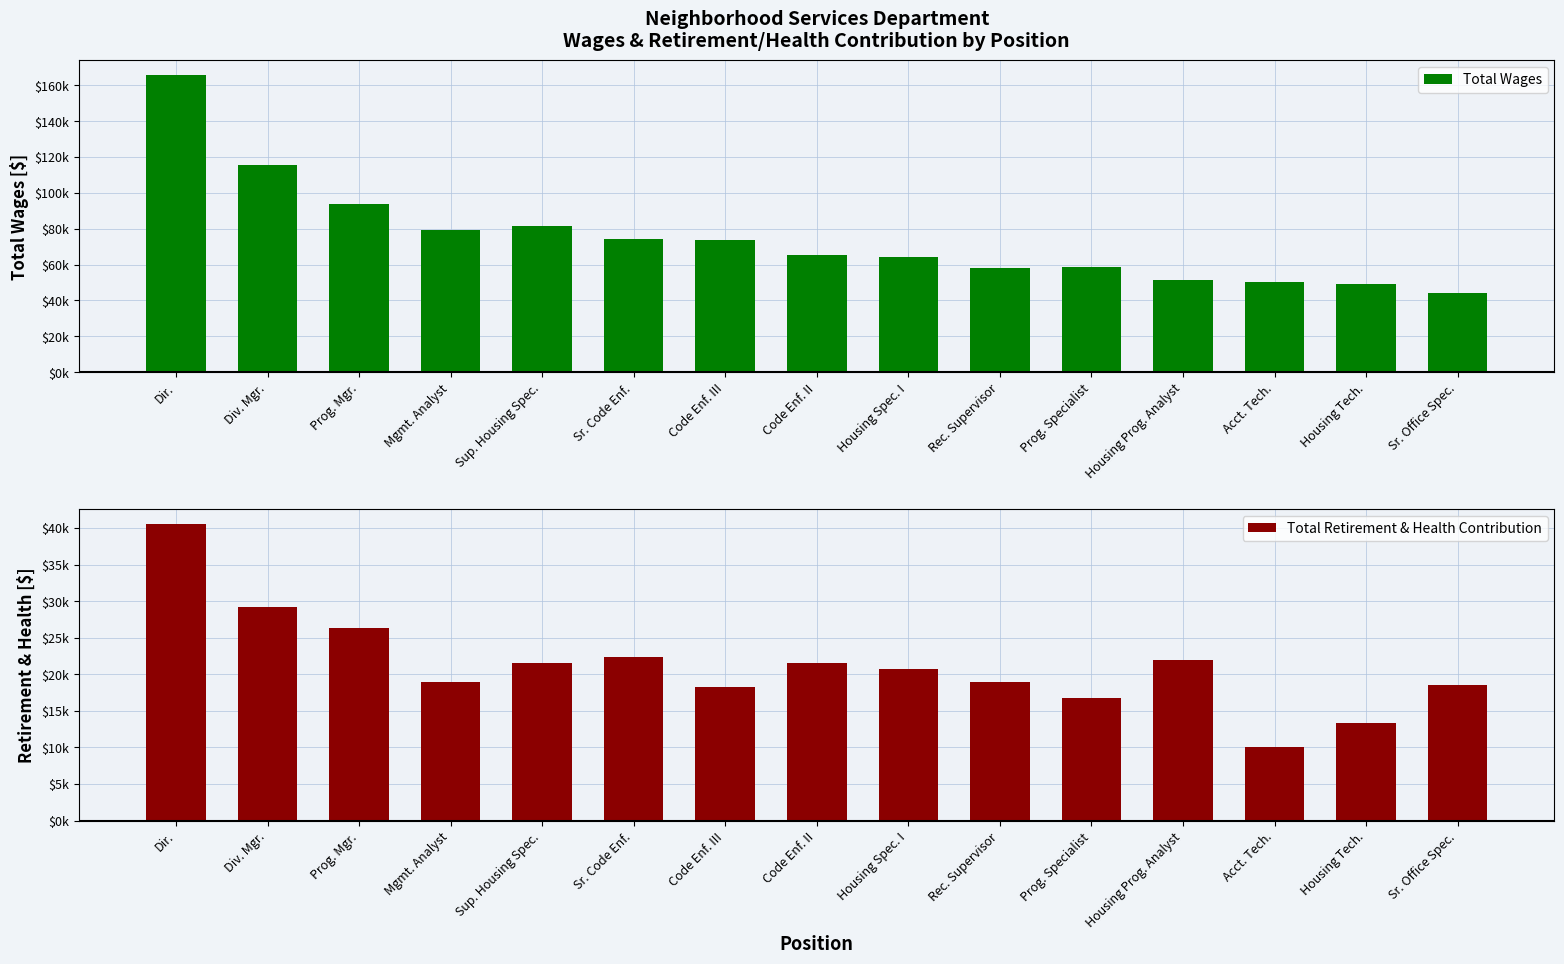

What position from the left is Dir.?

1